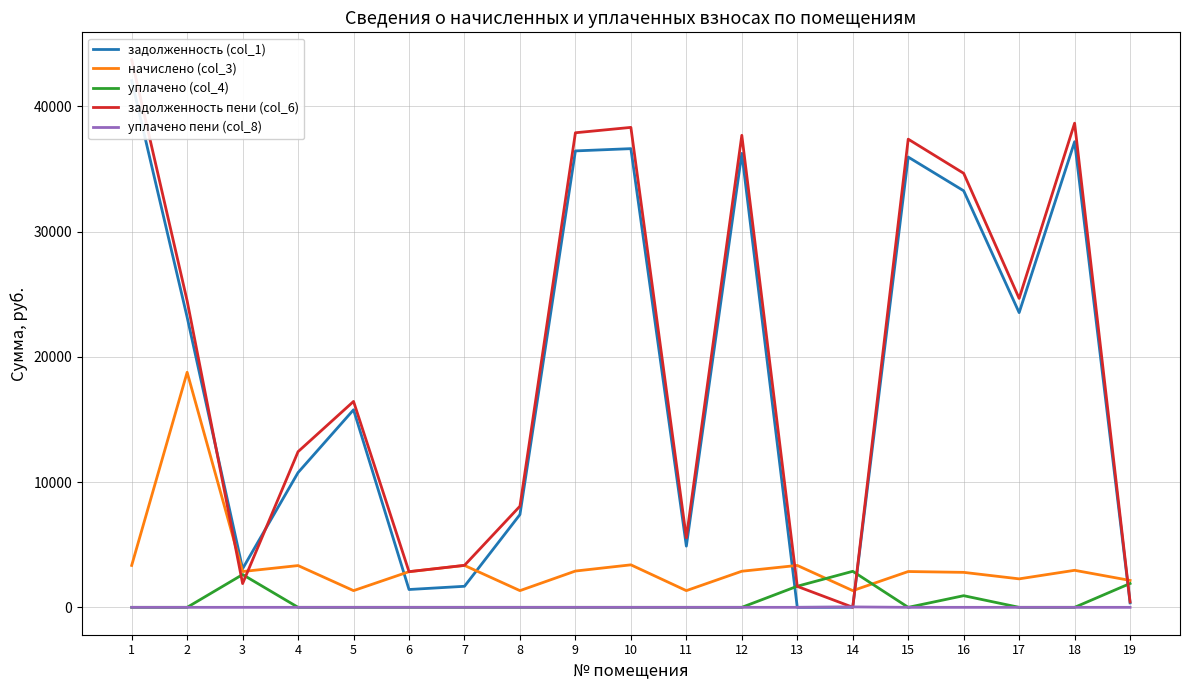

What is the difference between the maximum and second lowest values in the задолженность (col_1) series?

42035.0